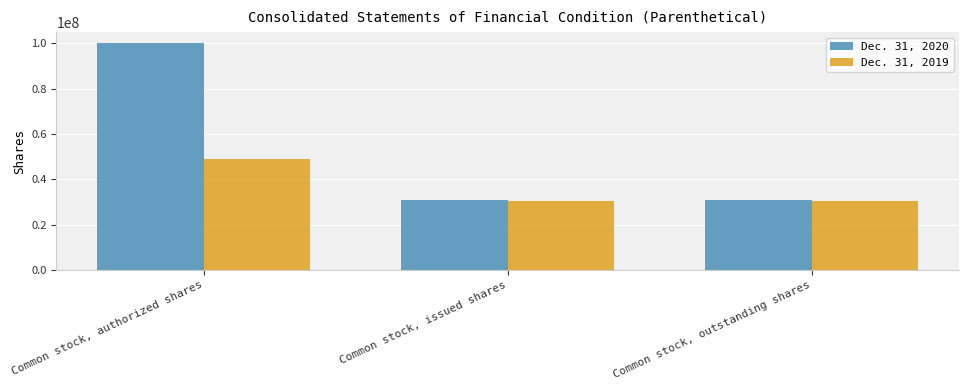

Reading left to right, transcribe all the data shown in this chart.

Dec. 31, 2020: 100000000	30953710	30953710
Dec. 31, 2019: 49000000	30459804	30459804